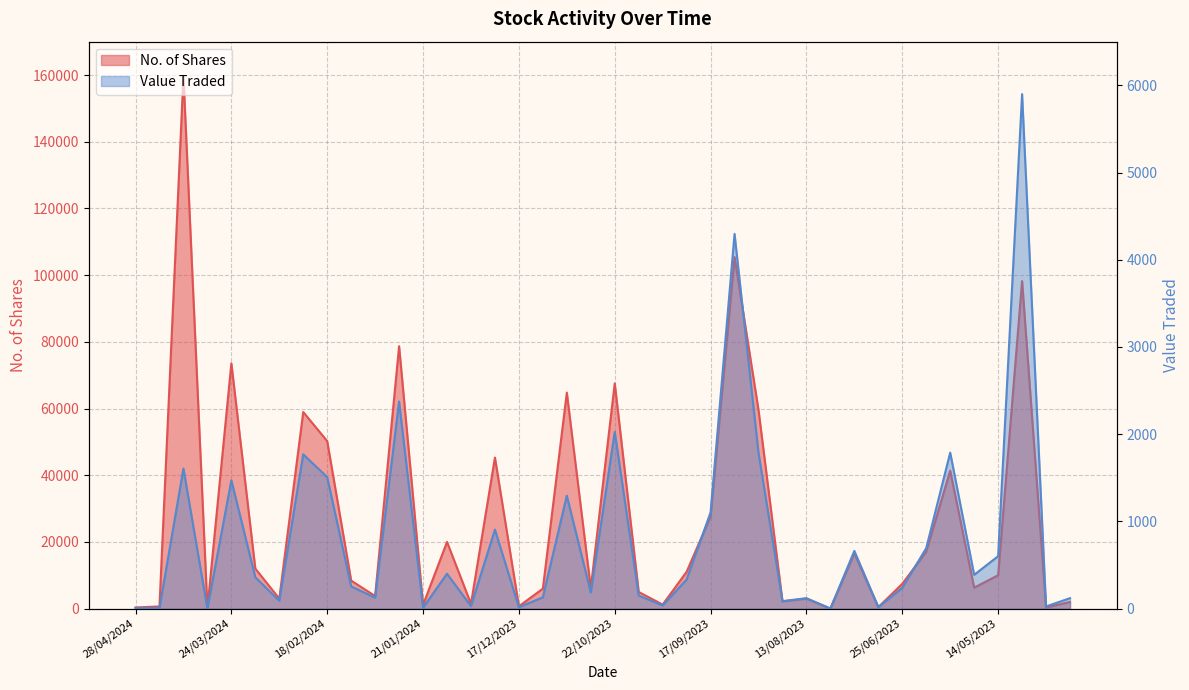

Reading left to right, list all the values displayed in this chart.

No. of Shares: 28/04/2024=350	21/04/2024=650	14/04/2024=159808	31/03/2024=103	24/03/2024=73542	17/03/2024=12007	10/03/2024=3001	25/02/2024=58952	18/02/2024=50228	11/02/2024=8411	04/02/2024=3776	28/01/2024=78687	21/01/2024=1110	07/01/2024=20000	31/12/2023=1437	24/12/2023=45294	17/12/2023=700	26/11/2023=6000	19/11/2023=64766	29/10/2023=6166	22/10/2023=67544	15/10/2023=5002	08/10/2023=1210	24/09/2023=11060	17/09/2023=27610	10/09/2023=105430	27/08/2023=59537	20/08/2023=2180	13/08/2023=3000	30/07/2023=31	23/07/2023=16561	09/07/2023=444	25/06/2023=7436	11/06/2023=17077	28/05/2023=41369	21/05/2023=6298	14/05/2023=10020	07/05/2023=98226	25/04/2023=351	16/04/2023=2000
Value Traded: 28/04/2024=7	21/04/2024=7	14/04/2024=1606	31/03/2024=1	24/03/2024=1471	17/03/2024=360	10/03/2024=90	25/02/2024=1769	18/02/2024=1507	11/02/2024=255	04/02/2024=126	28/01/2024=2374	21/01/2024=11	07/01/2024=400	31/12/2023=29	24/12/2023=906	17/12/2023=16	26/11/2023=130	19/11/2023=1295	29/10/2023=185	22/10/2023=2026	15/10/2023=150	08/10/2023=36	24/09/2023=334	17/09/2023=1104	10/09/2023=4296	27/08/2023=1786	20/08/2023=86	13/08/2023=120	30/07/2023=1	23/07/2023=662	09/07/2023=18	25/06/2023=238	11/06/2023=694	28/05/2023=1789	21/05/2023=388	14/05/2023=601	07/05/2023=5899	25/04/2023=25	16/04/2023=120